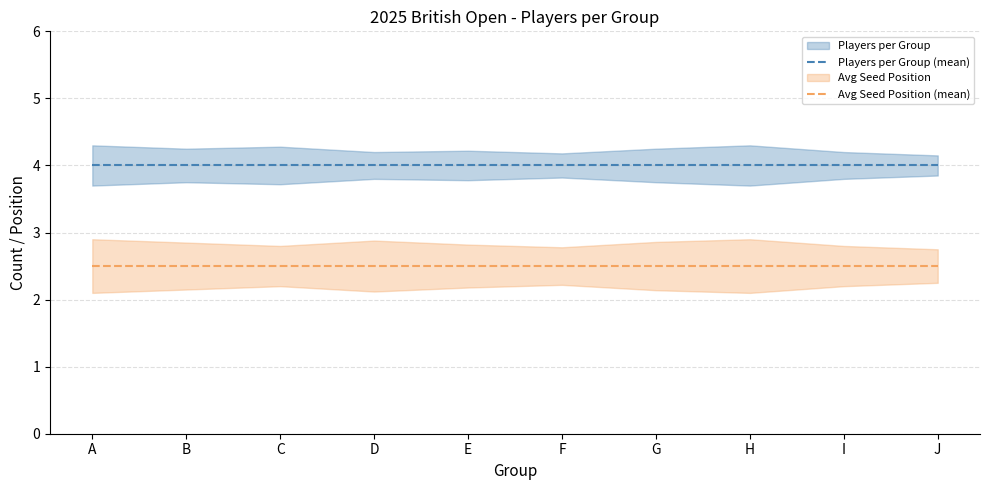

What is the total value across all series at H?

6.5